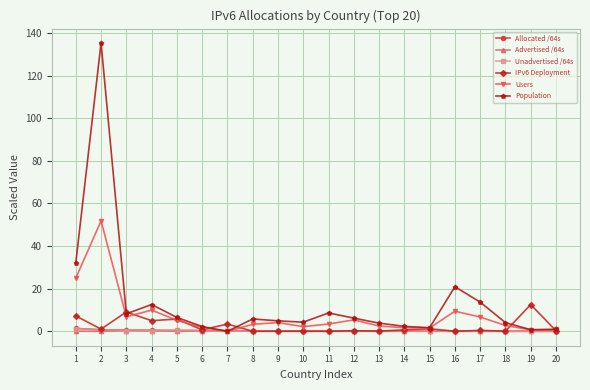

The IPv6 Deployment series shows 0.1 at 18. True or false?

True